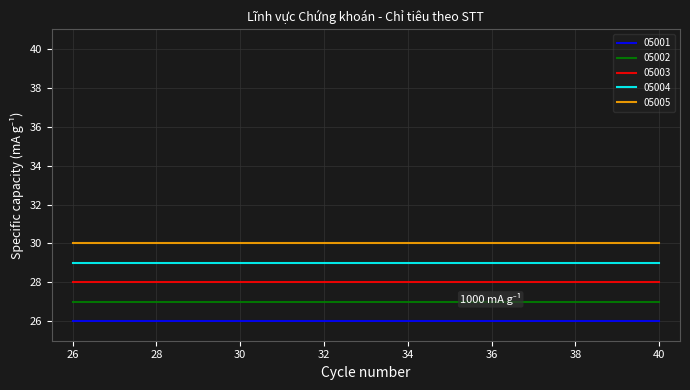

Is this an area chart (filled region under the line)?

No